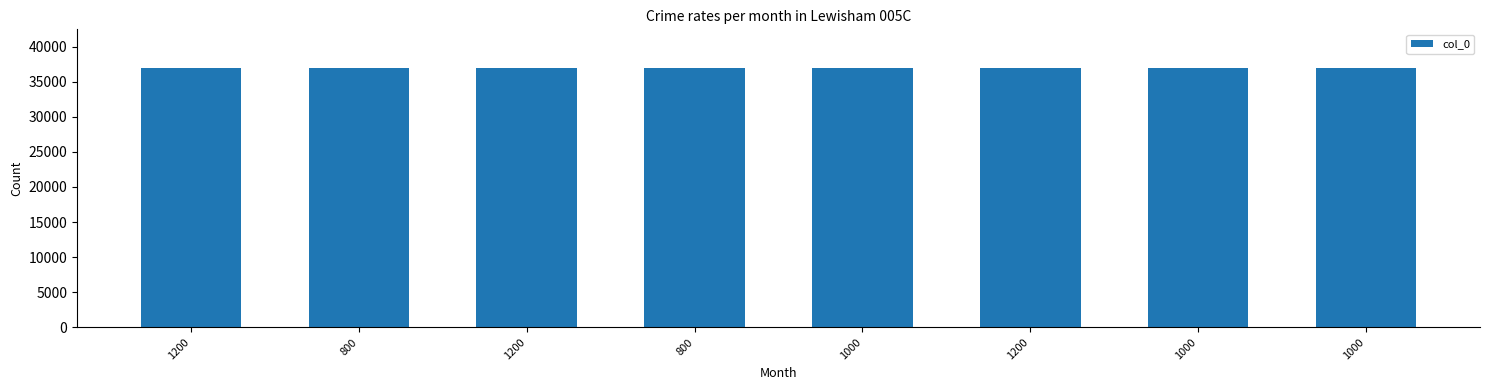

The value at 800 is 48323. True or false?

False